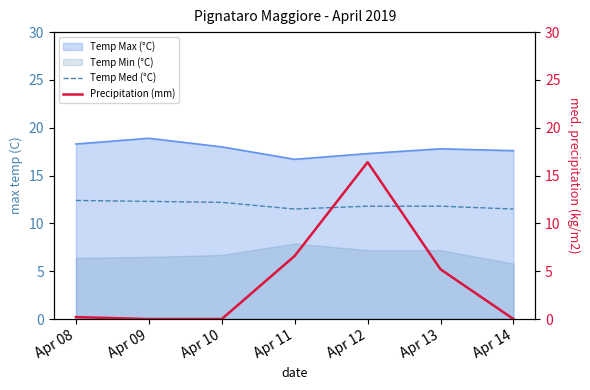

What is the difference between the Temp Med (°C) values at Apr 14 and Apr 13?

0.3